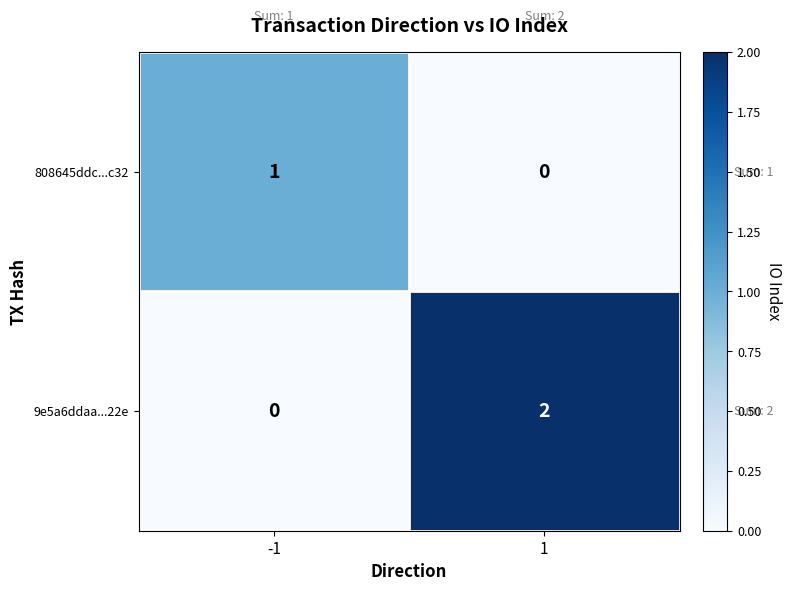

List the labels in order of 9e5a6ddaa...22e value, smallest first.

-1, 1